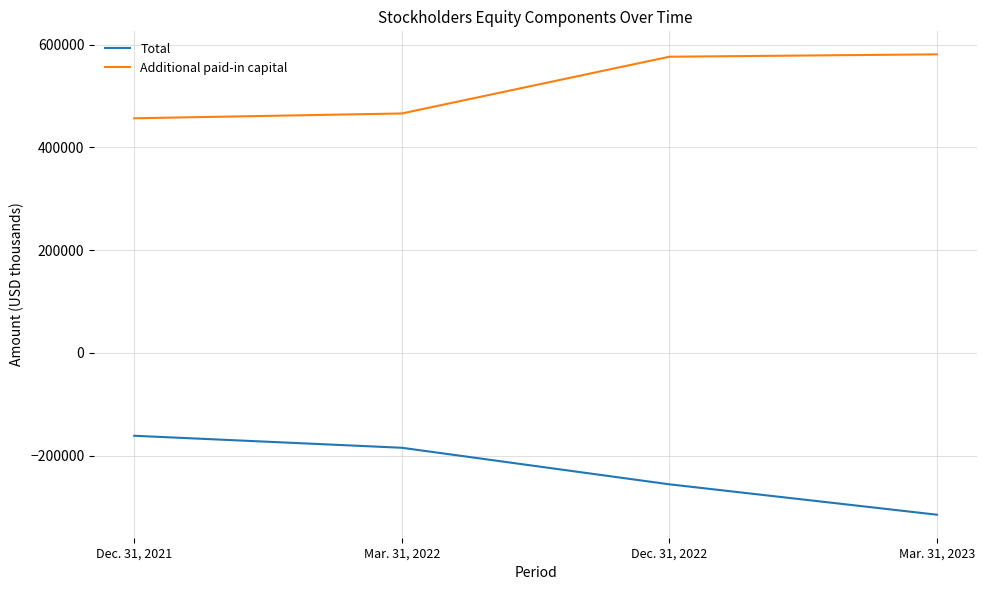

Which series has the largest total across all categories?

Additional paid-in capital